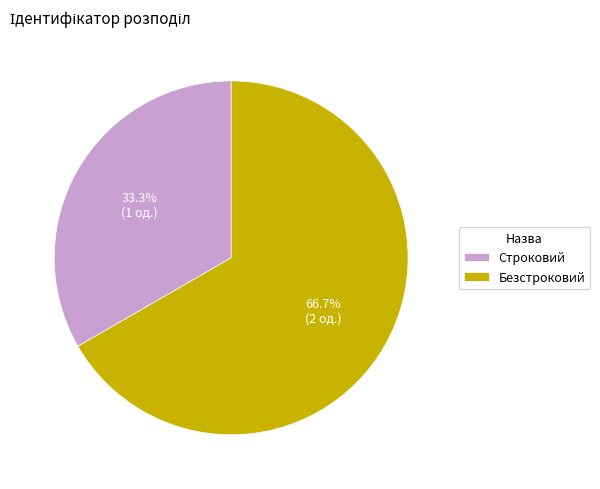

What percentage do Строковий and Безстроковий together represent?

100.0%